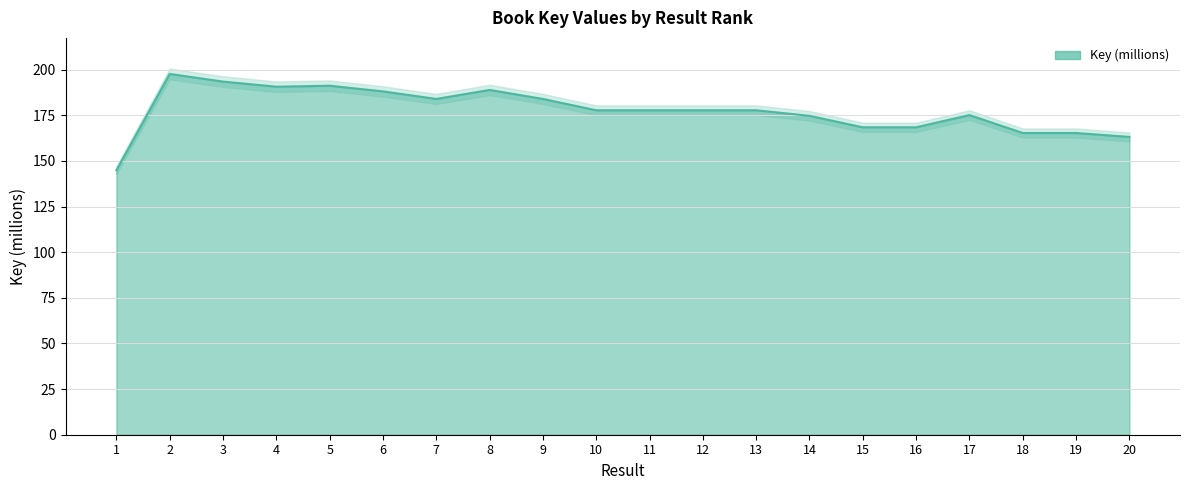

Where is the data nearest to the value 171?

15